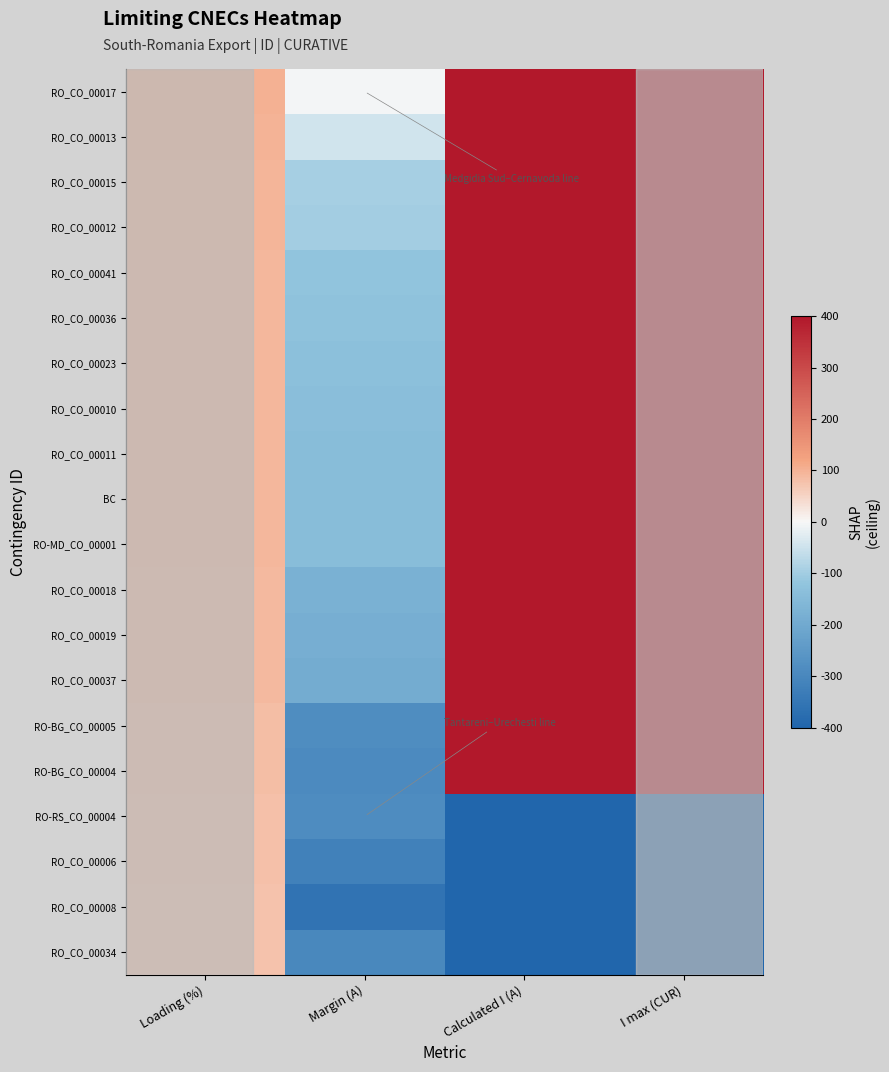

Reading left to right, what are all the values shown in this chart?

RO_CO_00017: Loading (%)=100	Margin (A)=-4	Calculated I (A)=1718	I max (CUR)=1722
RO_CO_00013: Loading (%)=97	Margin (A)=-45	Calculated I (A)=1677	I max (CUR)=1722
RO_CO_00015: Loading (%)=95	Margin (A)=-94	Calculated I (A)=1628	I max (CUR)=1722
RO_CO_00012: Loading (%)=94	Margin (A)=-98	Calculated I (A)=1624	I max (CUR)=1722
RO_CO_00041: Loading (%)=93	Margin (A)=-121	Calculated I (A)=1601	I max (CUR)=1722
RO_CO_00036: Loading (%)=93	Margin (A)=-126	Calculated I (A)=1596	I max (CUR)=1722
RO_CO_00023: Loading (%)=92	Margin (A)=-134	Calculated I (A)=1588	I max (CUR)=1722
RO_CO_00010: Loading (%)=92	Margin (A)=-140	Calculated I (A)=1582	I max (CUR)=1722
RO_CO_00011: Loading (%)=92	Margin (A)=-141	Calculated I (A)=1581	I max (CUR)=1722
BC: Loading (%)=92	Margin (A)=-141	Calculated I (A)=1581	I max (CUR)=1722
RO-MD_CO_00001: Loading (%)=92	Margin (A)=-142	Calculated I (A)=1580	I max (CUR)=1722
RO_CO_00018: Loading (%)=90	Margin (A)=-177	Calculated I (A)=1545	I max (CUR)=1722
RO_CO_00019: Loading (%)=89	Margin (A)=-187	Calculated I (A)=1535	I max (CUR)=1722
RO_CO_00037: Loading (%)=89	Margin (A)=-192	Calculated I (A)=1530	I max (CUR)=1722
RO-BG_CO_00005: Loading (%)=84	Margin (A)=-282	Calculated I (A)=1440	I max (CUR)=1722
RO-BG_CO_00004: Loading (%)=83	Margin (A)=-292	Calculated I (A)=1430	I max (CUR)=1722
RO-RS_CO_00004: Loading (%)=81	Margin (A)=-285	Calculated I (A)=-1215	I max (CUR)=-1500
RO_CO_00006: Loading (%)=79	Margin (A)=-317	Calculated I (A)=-1183	I max (CUR)=-1500
RO_CO_00008: Loading (%)=76	Margin (A)=-358	Calculated I (A)=-1142	I max (CUR)=-1500
RO_CO_00034: Loading (%)=76	Margin (A)=-299	Calculated I (A)=-949	I max (CUR)=-1248